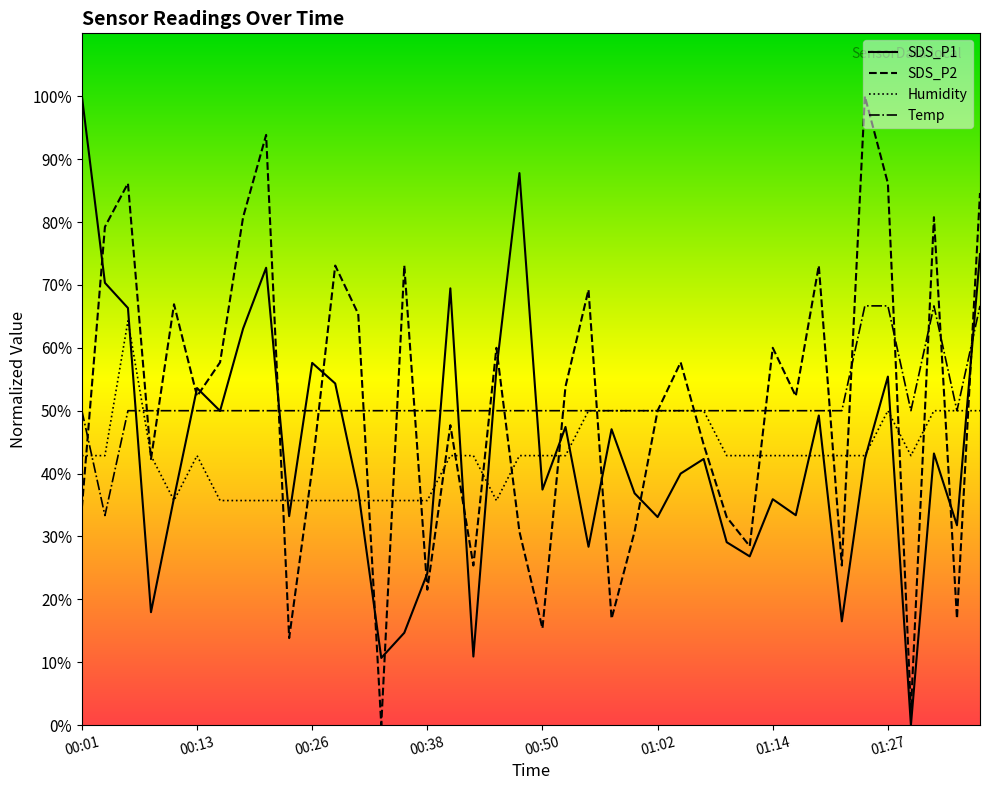

What is the difference between the highest and lowest values at 01:27?

36.2